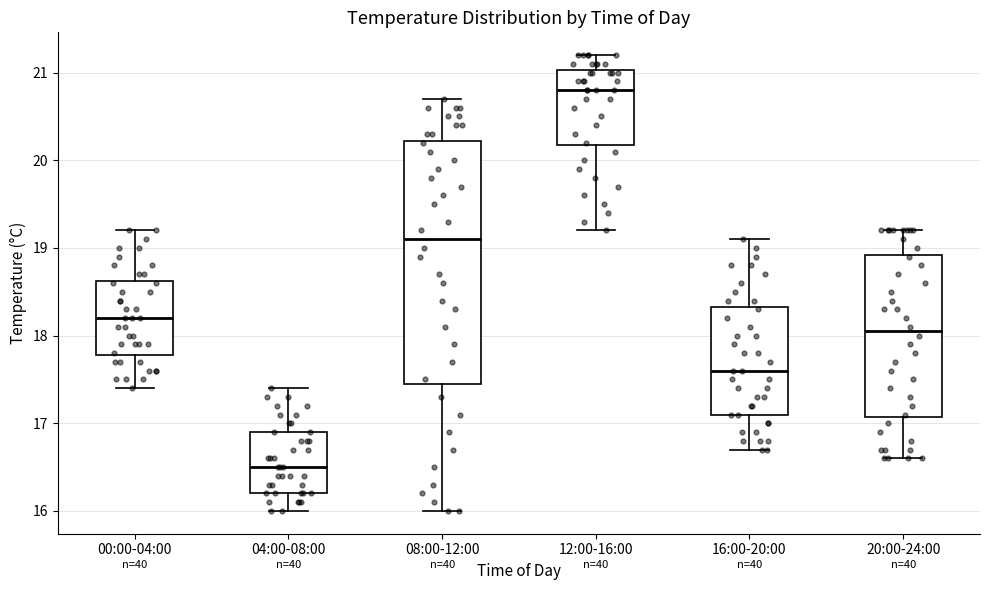

Which box has the lowest median line?

04:00-08:00